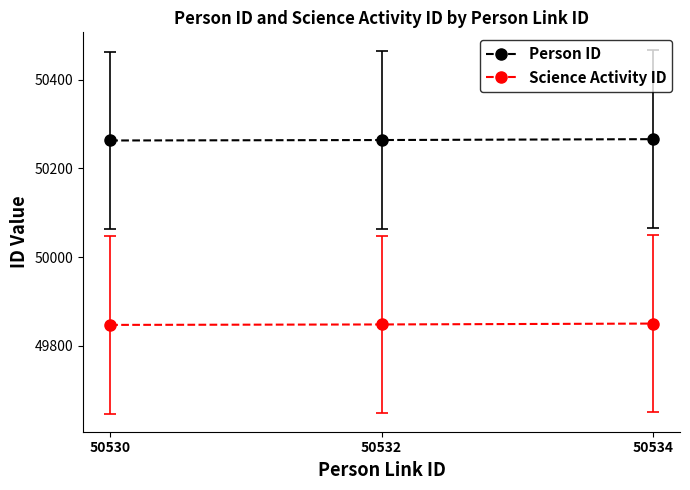

What is the spread (max minus min) of values at 50530?

416